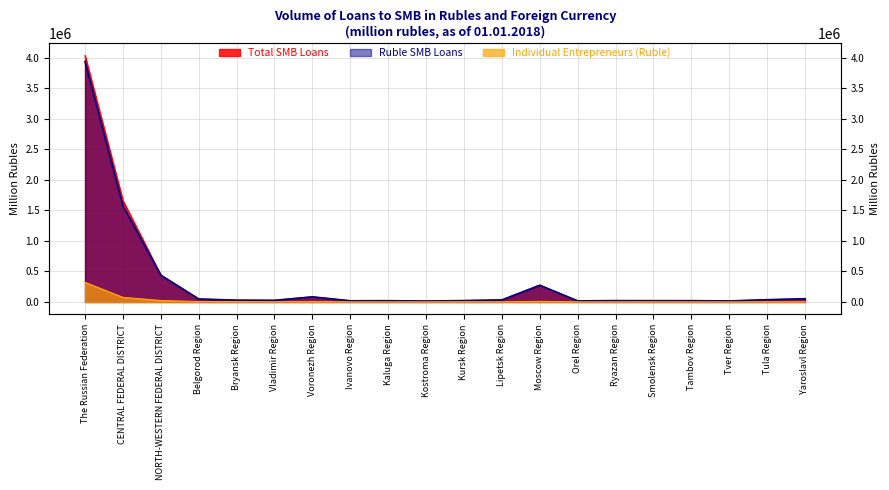

What is the value of the Total SMB Loans point at the 8th from the left?

19513